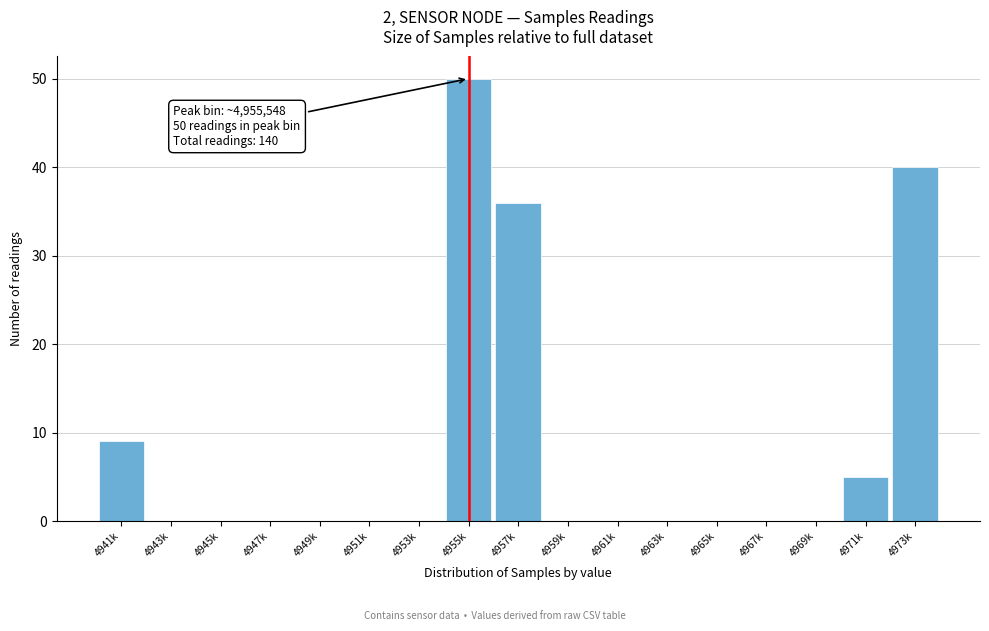

Reading left to right, what are all the values shown in this chart?

4941k=9	4943k=0	4945k=0	4947k=0	4949k=0	4951k=0	4953k=0	4955k=50	4957k=36	4959k=0	4961k=0	4963k=0	4965k=0	4967k=0	4969k=0	4971k=5	4973k=40